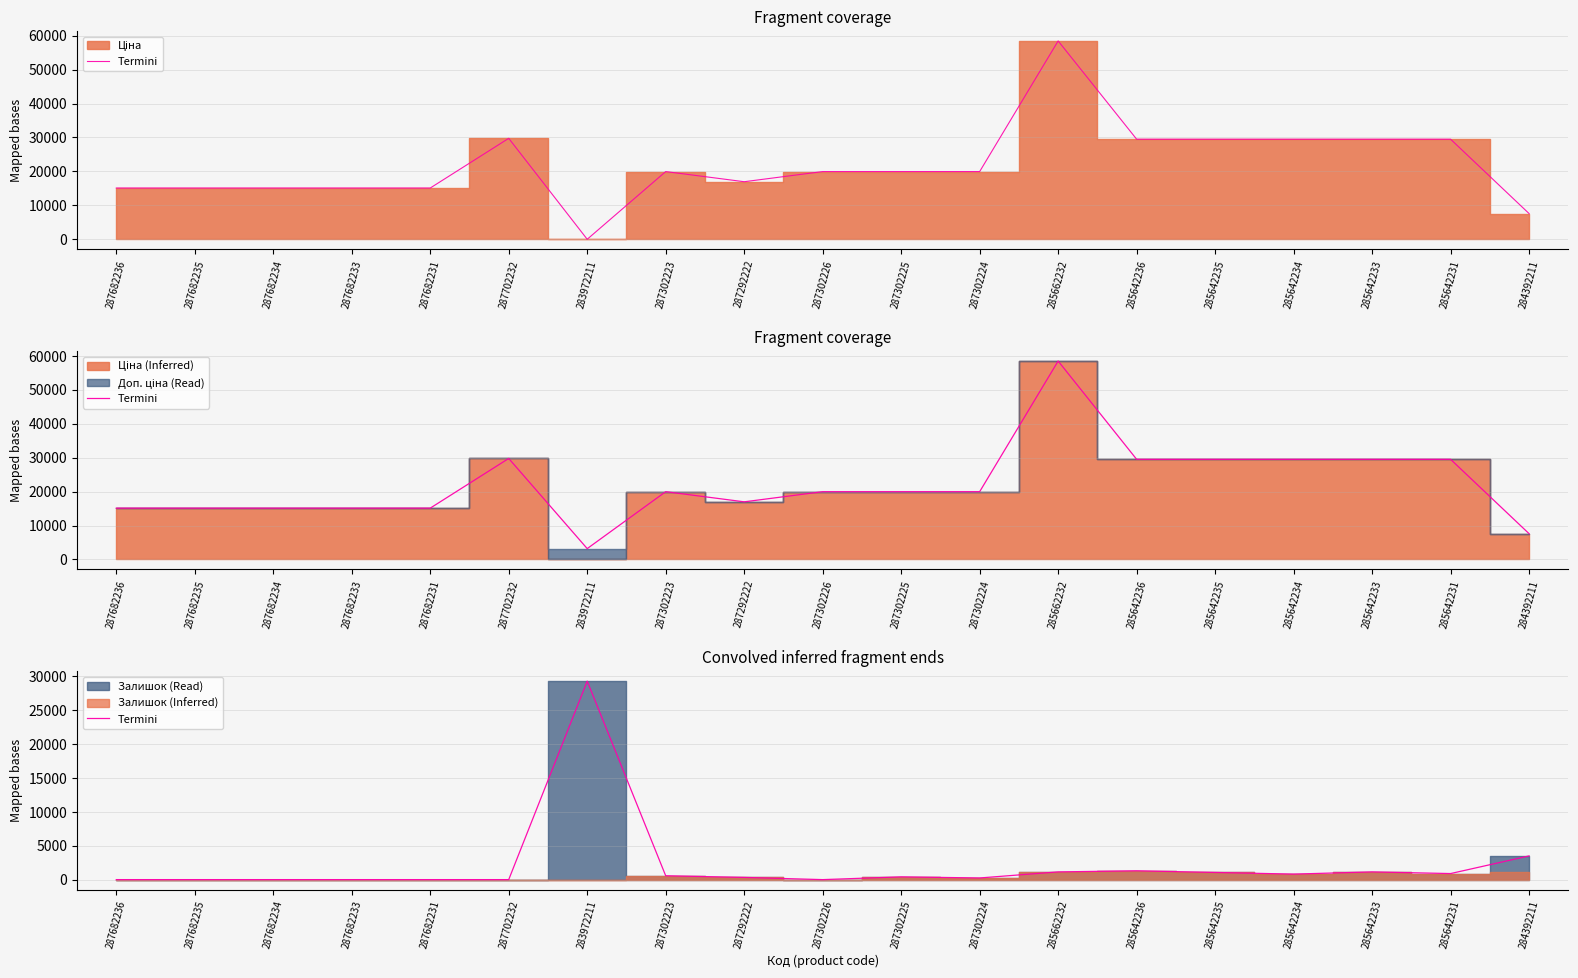

Where is the first local maximum?

283972211